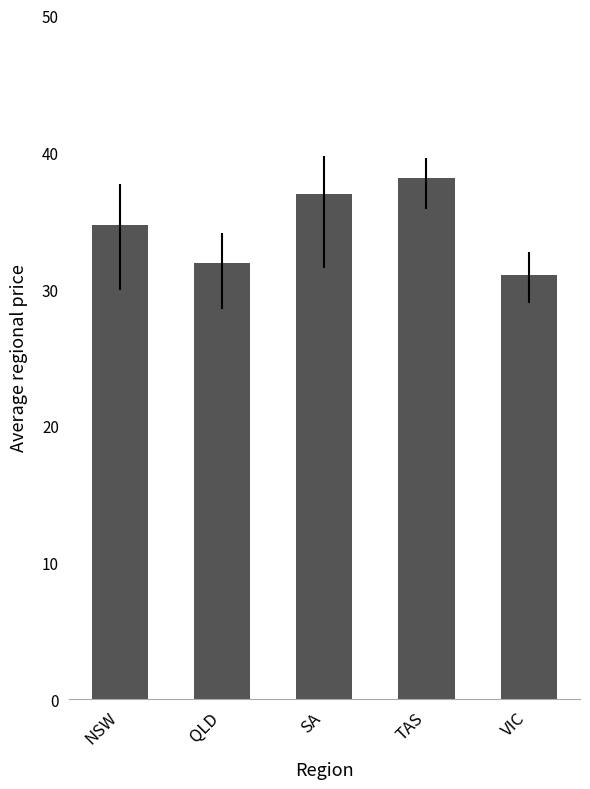

Which has a higher value, NSW or VIC?

NSW